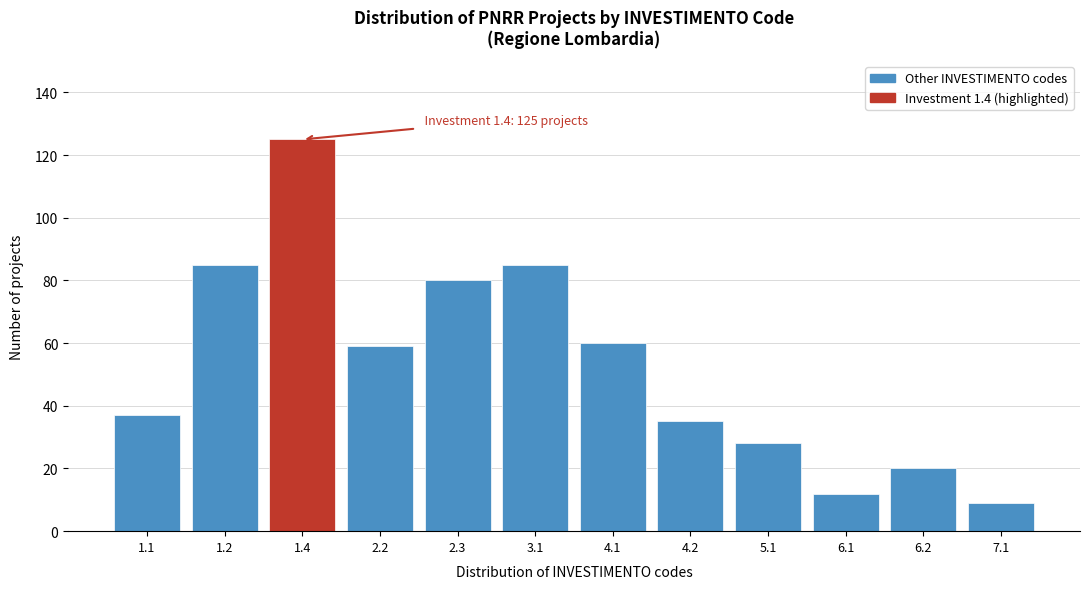

Reading right to left, what are all the values shown in this chart?

7.1=9	6.2=20	6.1=12	5.1=28	4.2=35	4.1=60	3.1=85	2.3=80	2.2=59	1.4=125	1.2=85	1.1=37